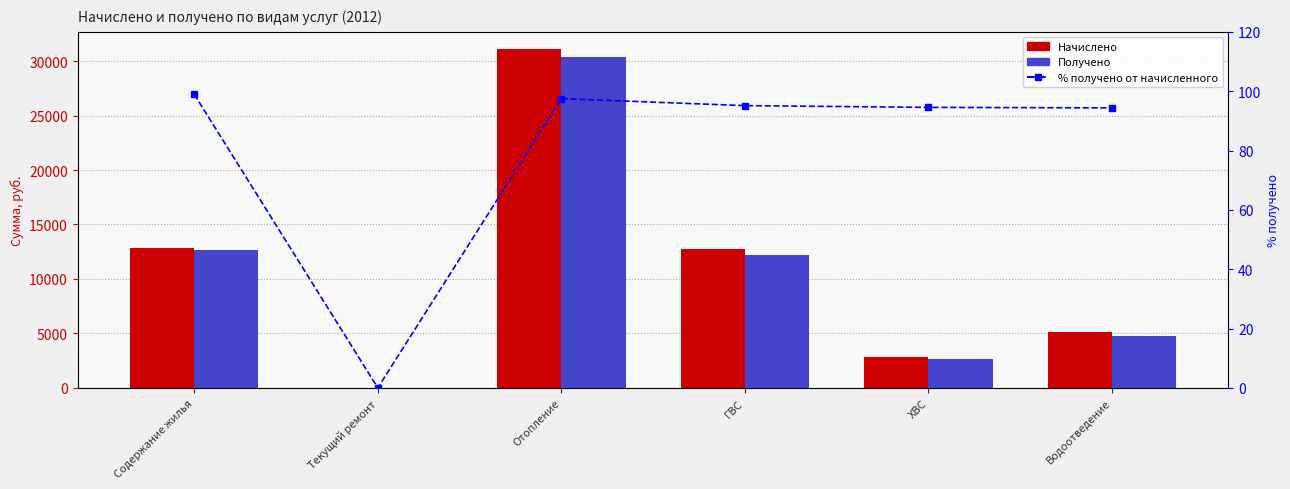

Reading left to right, what are all the values shown in this chart?

Начислено: Содержание жилья=12839.2	Текущий ремонт=0.0	Отопление=31132.8	ГВС=12785.0	ХВС=2823.9	Водоотведение=5082.3
Получено: Содержание жилья=12702.6	Текущий ремонт=0.0	Отопление=30351.0	ГВС=12163.2	ХВС=2669.9	Водоотведение=4796.4
% получено от начисленного: Содержание жилья=98.9	Текущий ремонт=0.0	Отопление=97.5	ГВС=95.1	ХВС=94.5	Водоотведение=94.4